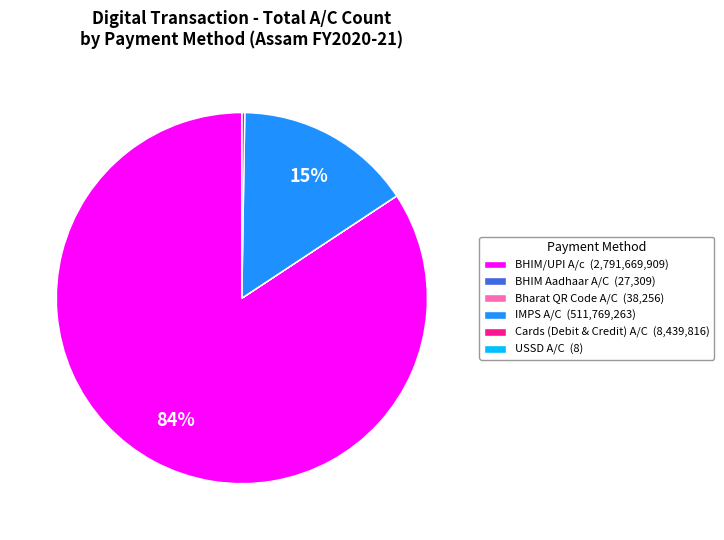

What is the largest slice in the pie chart?

BHIM/UPI A/c (2,791,669,909)